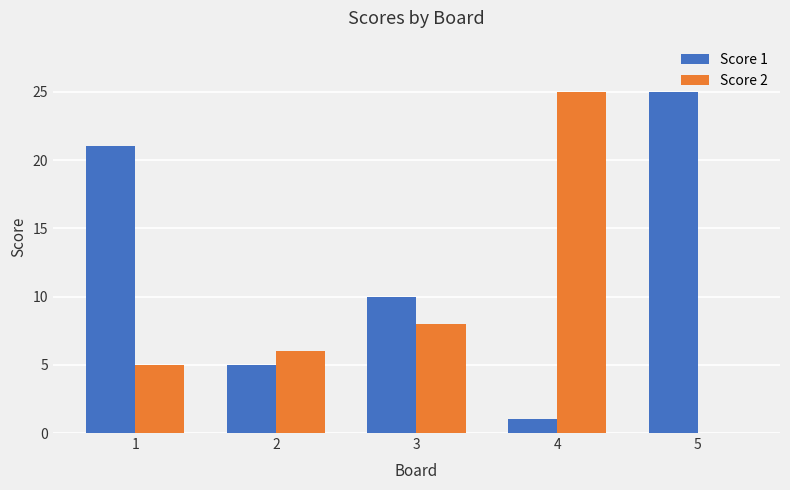

Is it true that Score 2 equals 8 at 3?

True